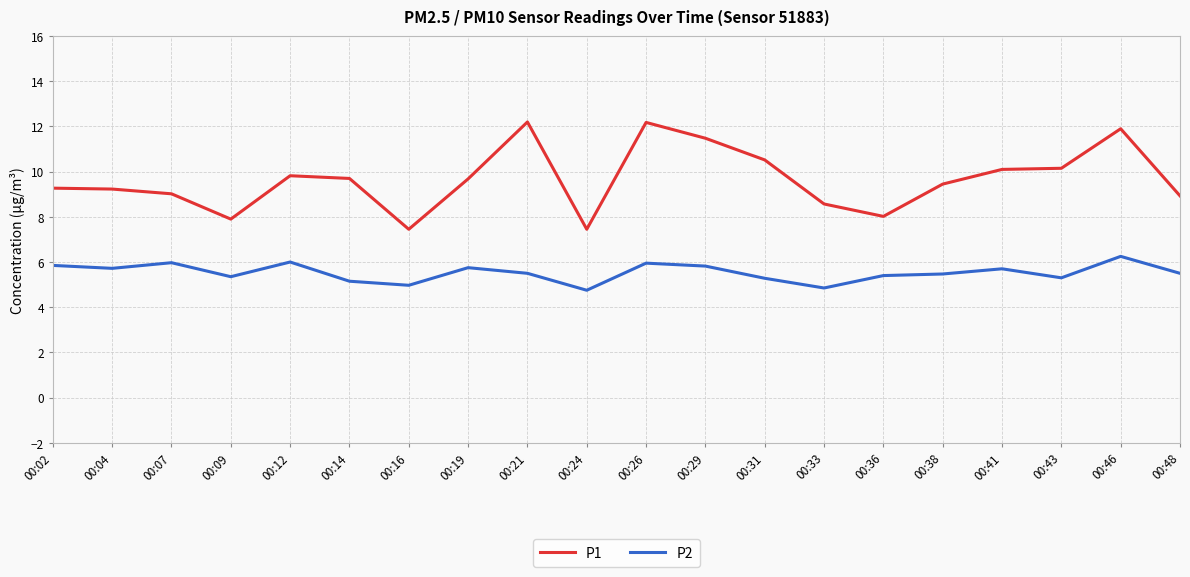

True or false: P1 and P2 cross at least once.

False